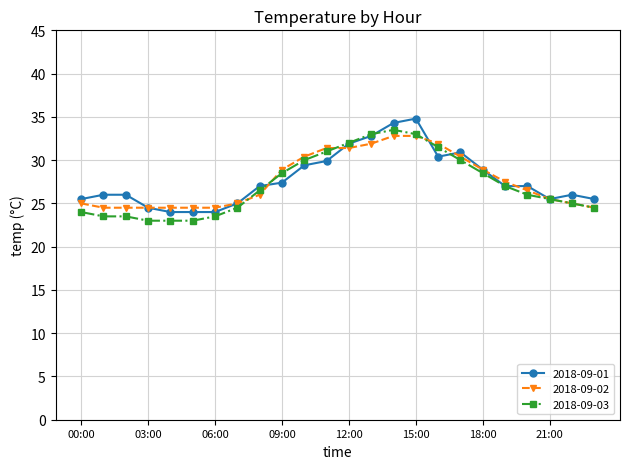

What is the greatest value displayed?

34.8